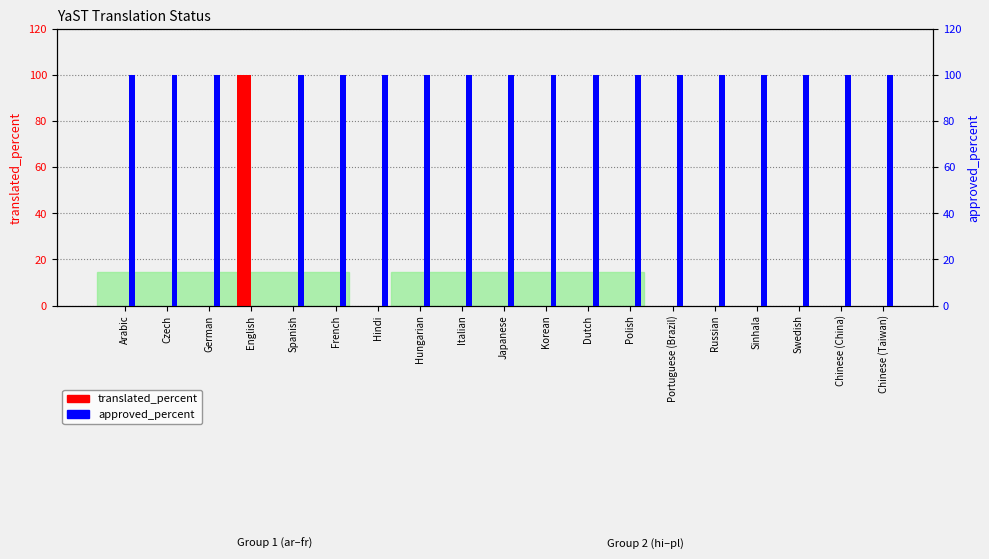

Does the chart contain stacked bars?

No